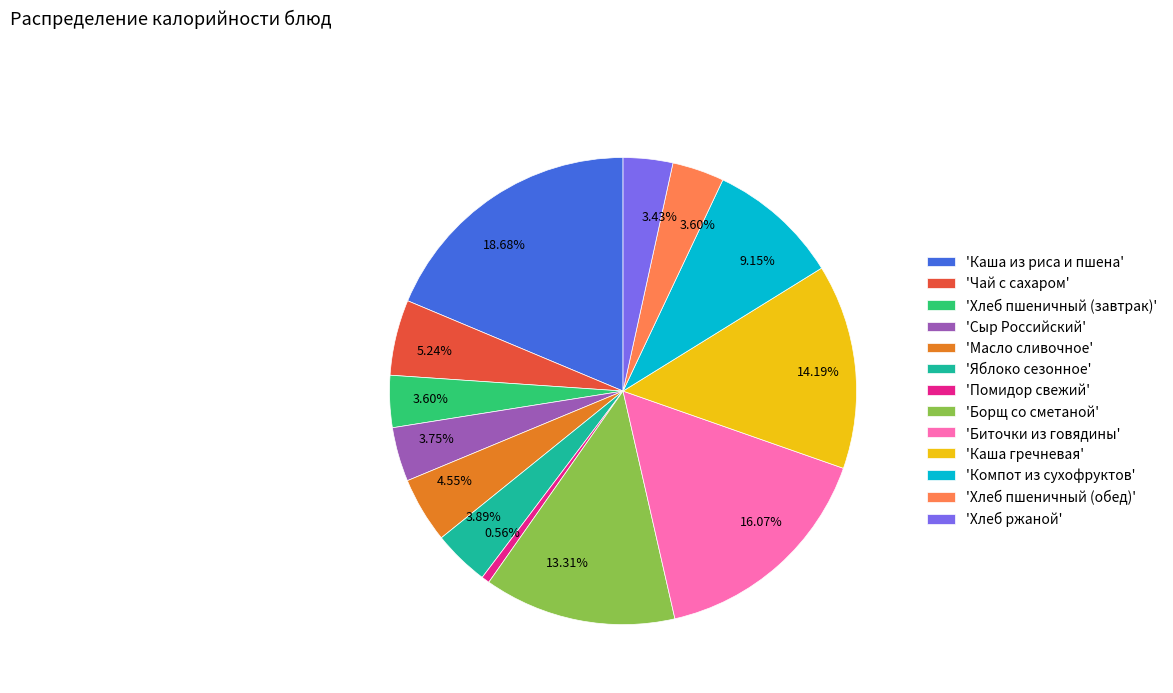

How many segments does this pie chart have?

13